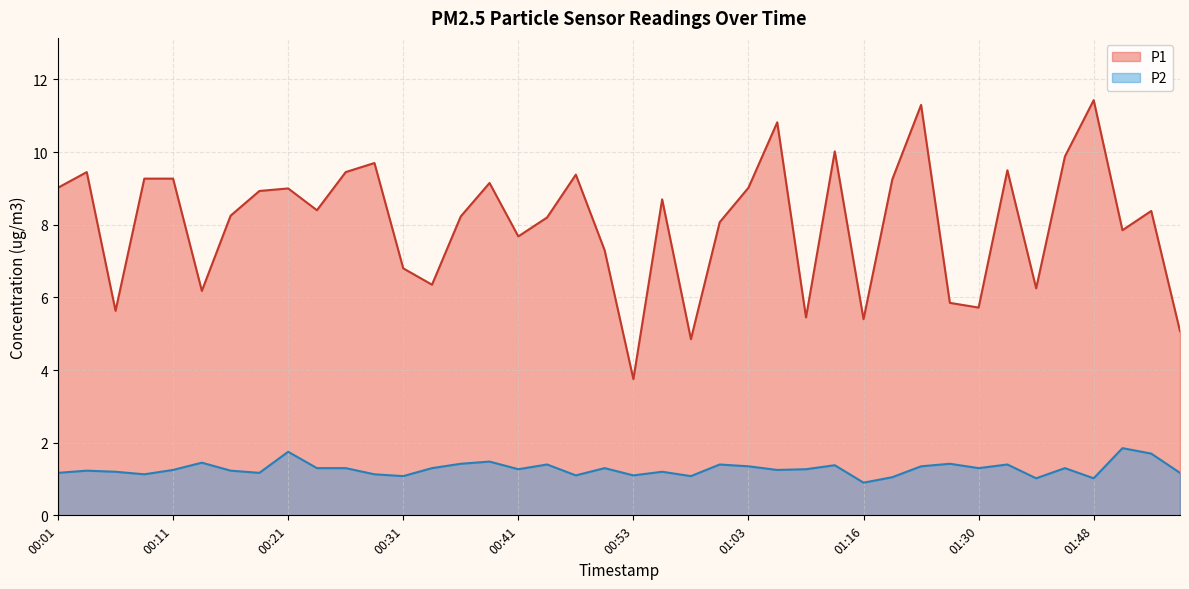

What is the sum of the P2 values at 00:58 and 01:48?

2.1